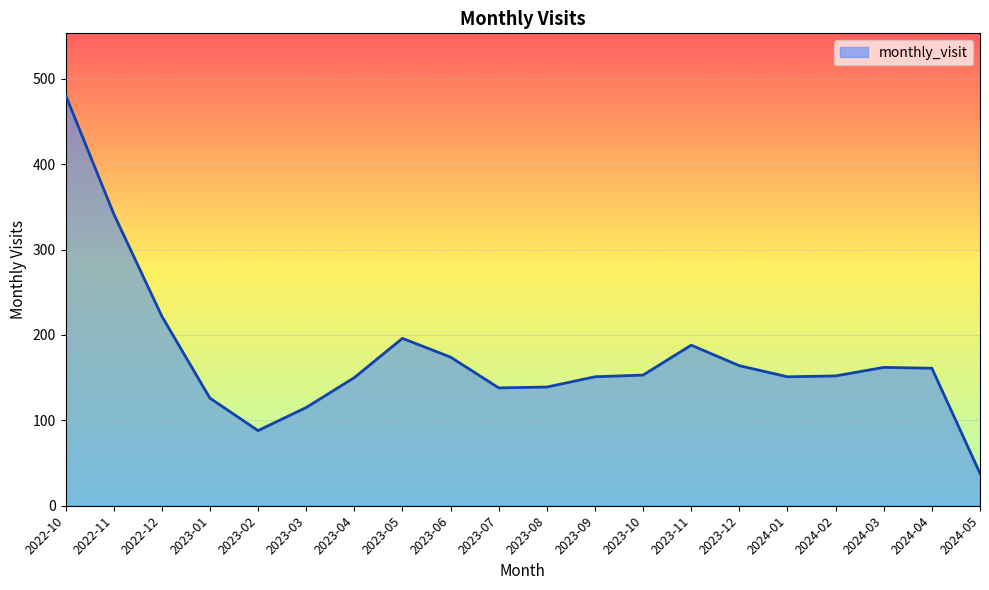

Where is the data nearest to the value 259?

2022-12